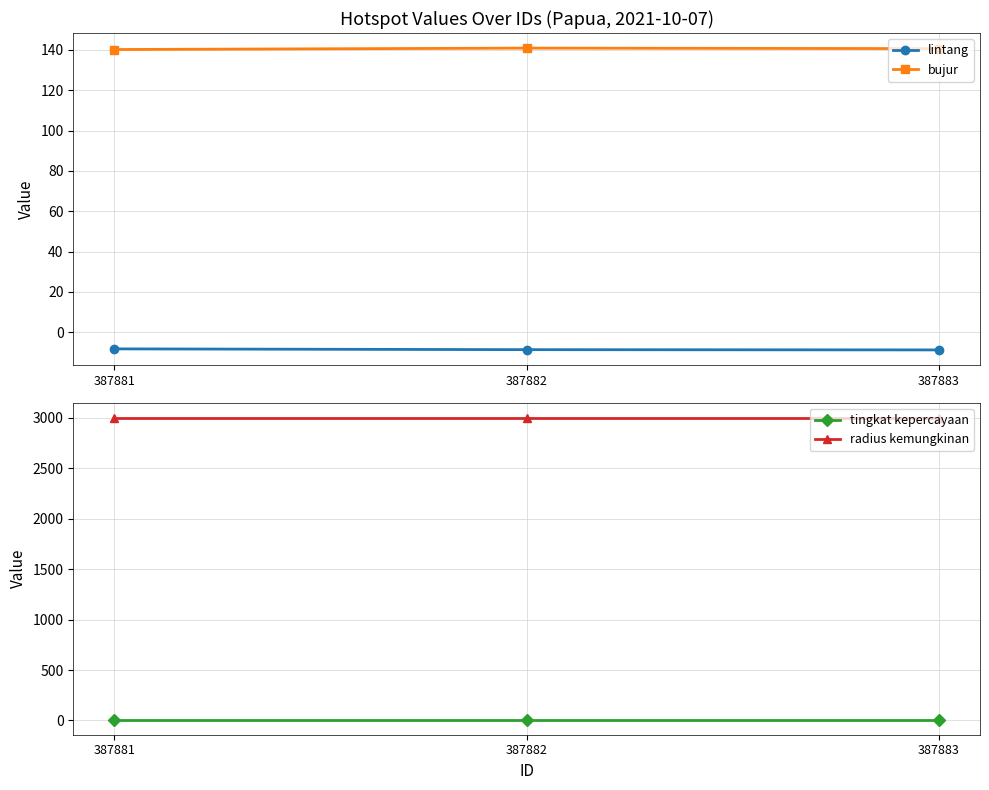

What is the value of the tingkat kepercayaan point at the 1st from the left?

8